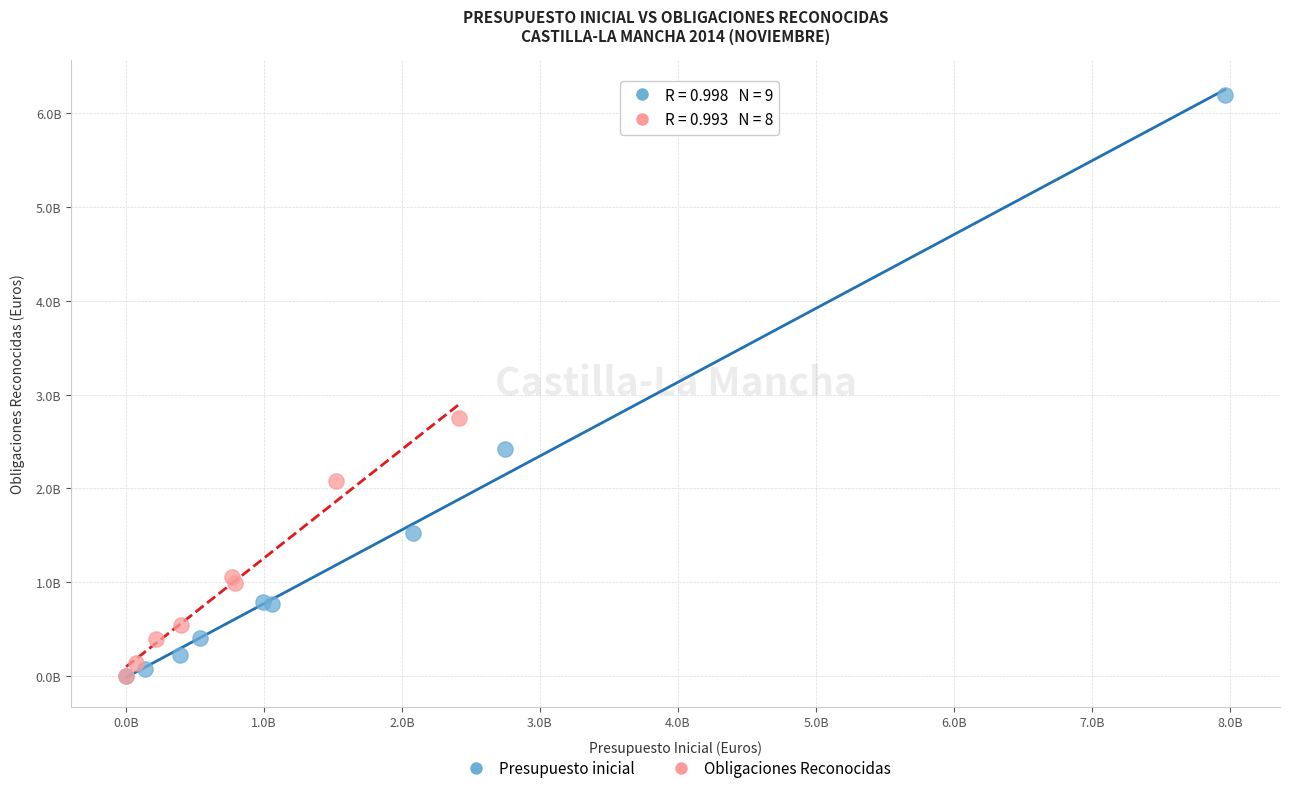

What are all the series names shown in the legend?

Presupuesto inicial, Obligaciones Reconocidas